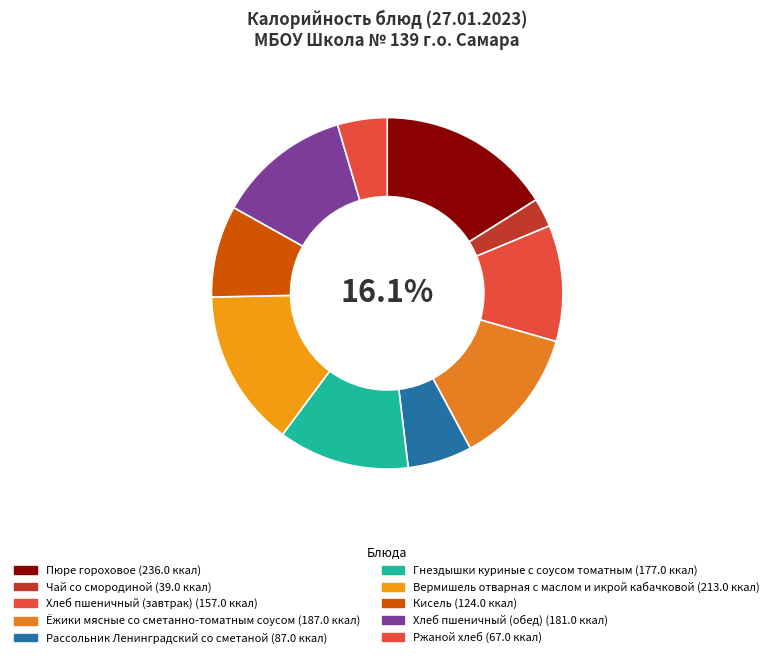

Which category has the biggest portion of the pie?

Пюре гороховое